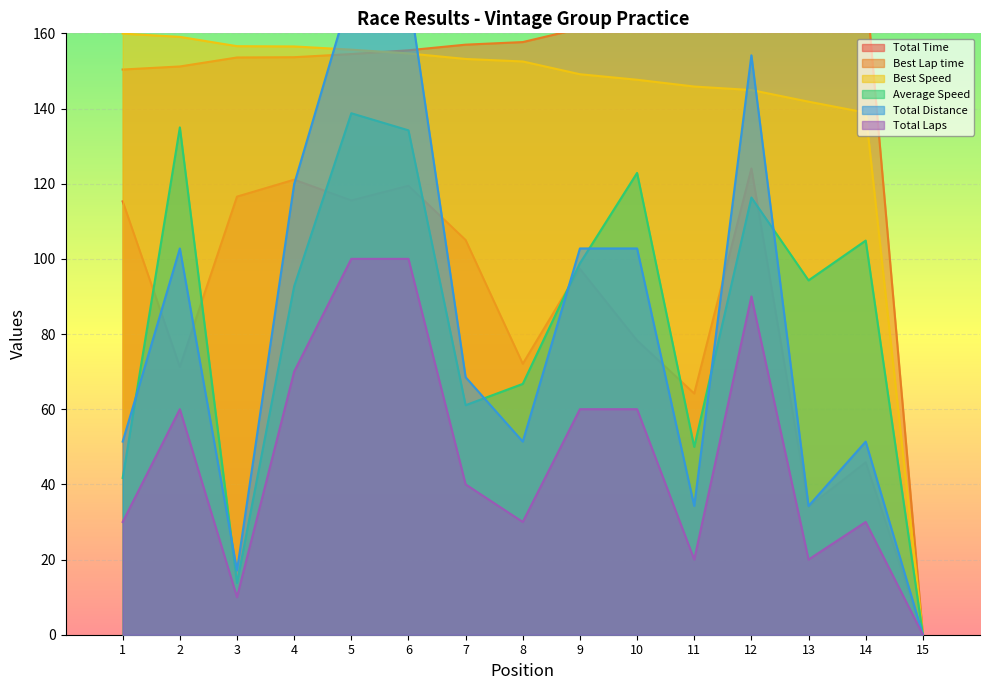

Reading right to left, what are all the values shown in this chart?

Total Time: 0.0	45.9	34.0	124.0	64.2	78.3	97.3	72.1	105.0	119.5	115.6	121.1	116.6	71.3	115.3
Best Lap time: 0.0	173.1	169.6	165.9	164.9	162.9	161.3	157.7	157.0	155.5	154.5	153.7	153.6	151.2	150.4
Best Speed: 0.0	138.9	141.8	144.9	145.8	147.7	149.1	152.5	153.2	154.7	155.7	156.5	156.6	159.1	159.9
Average Speed: 0.0	104.9	94.3	116.3	50.0	122.9	98.8	66.7	61.1	134.2	138.7	92.7	13.8	135.0	41.7
Total Distance: 0.0	51.4	34.3	154.2	34.3	102.8	102.8	51.4	68.5	171.3	171.3	119.9	17.1	102.8	51.4
Total Laps: 0.0	30.0	20.0	90.0	20.0	60.0	60.0	30.0	40.0	100.0	100.0	70.0	10.0	60.0	30.0